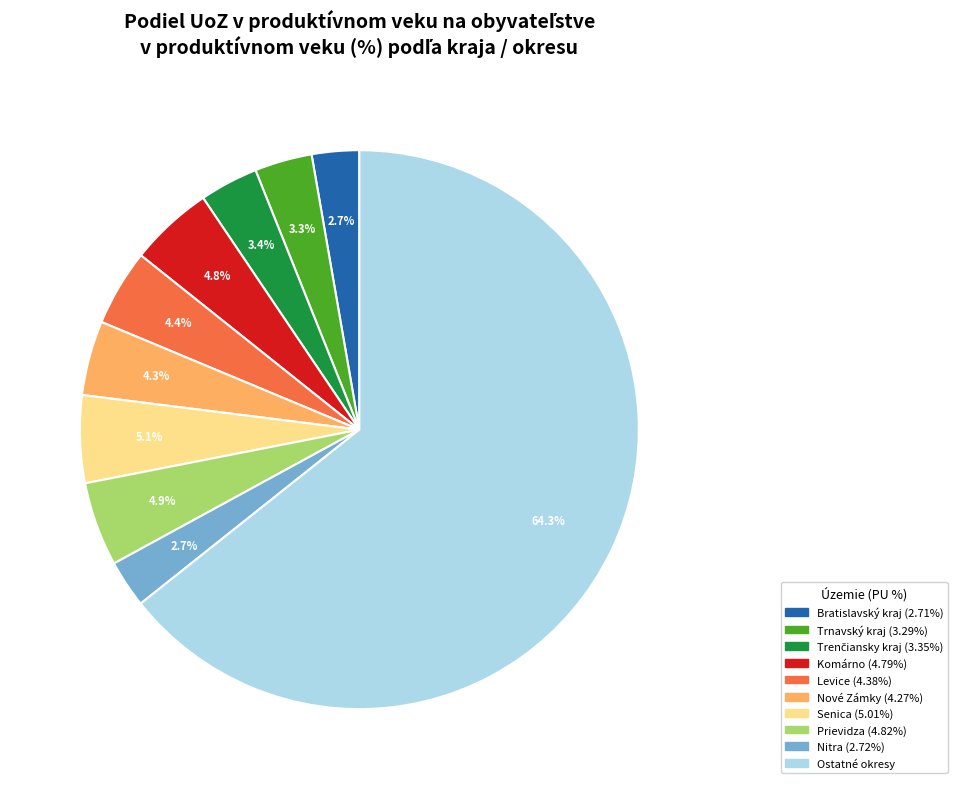

Does any single category account for the majority?

Yes